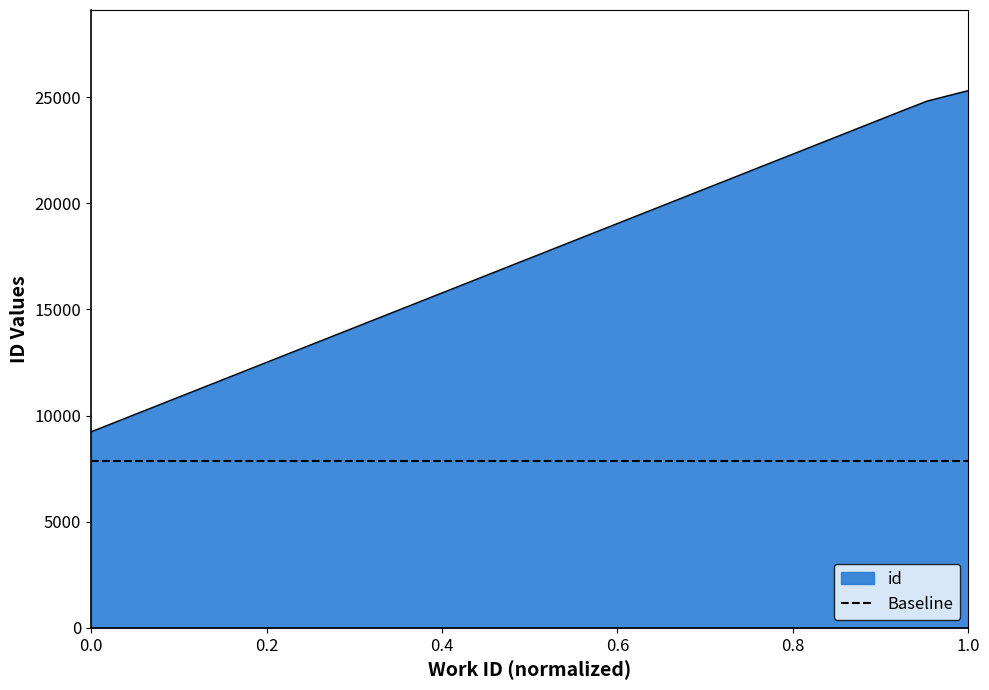

What is the maximum value for id?

25306